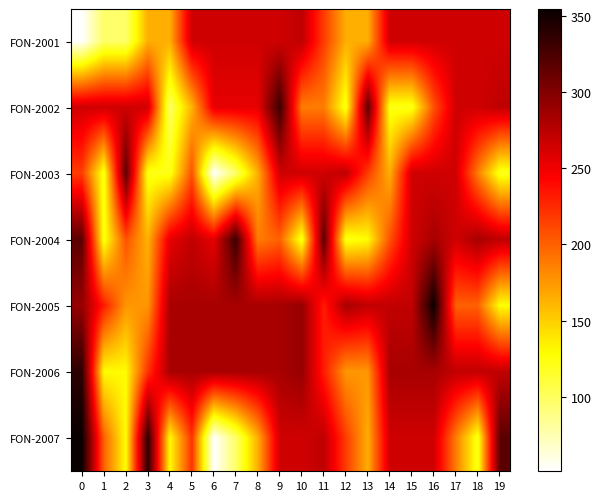

Reading right to left, list all the values displayed in this chart.

FON-2001: 19=264.9	18=264.9	17=264.9	16=264.9	15=264.9	14=264.9	13=164.8	12=164.8	11=216.6	10=272.2	9=264.9	8=264.9	7=264.9	6=264.9	5=264.9	4=164.8	3=164.8	2=97.3	1=97.3	0=51.2
FON-2002: 19=272.2	18=264.9	17=264.9	16=207.0	15=121.5	14=121.5	13=317.2	12=119.8	11=187.3	10=187.3	9=332.2	8=254.2	7=254.2	6=254.2	5=162.6	4=97.3	3=264.9	2=264.9	1=264.9	0=264.9
FON-2003: 19=119.8	18=187.3	17=264.9	16=264.9	15=264.9	14=164.8	13=216.6	12=272.2	11=264.9	10=264.9	9=264.9	8=164.8	7=97.3	6=51.2	5=207.0	4=121.5	3=121.5	2=317.2	1=119.8	0=216.6
FON-2004: 19=272.2	18=282.6	17=264.9	16=282.6	15=264.9	14=207.0	13=129.6	12=121.5	11=317.2	10=119.8	9=199.8	8=187.3	7=332.2	6=254.2	5=271.2	4=254.2	3=162.6	2=207.0	1=121.5	0=317.2
FON-2005: 19=127.8	18=199.8	17=199.8	16=354.4	15=271.2	14=271.2	13=271.2	12=282.6	11=231.0	10=290.4	9=282.6	8=282.6	7=282.6	6=282.6	5=282.6	4=282.6	3=175.8	2=175.8	1=231.0	0=290.4
FON-2006: 19=271.2	18=271.2	17=271.2	16=282.6	15=282.6	14=282.6	13=175.8	12=175.8	11=231.0	10=290.4	9=282.6	8=282.6	7=282.6	6=282.6	5=282.6	4=282.6	3=220.8	2=129.6	1=129.6	0=338.4
FON-2007: 19=317.2	18=119.8	17=187.3	16=264.9	15=264.9	14=264.9	13=164.8	12=216.6	11=272.2	10=264.9	9=264.9	8=164.8	7=97.3	6=51.2	5=220.8	4=129.6	3=338.4	2=127.8	1=199.8	0=354.4